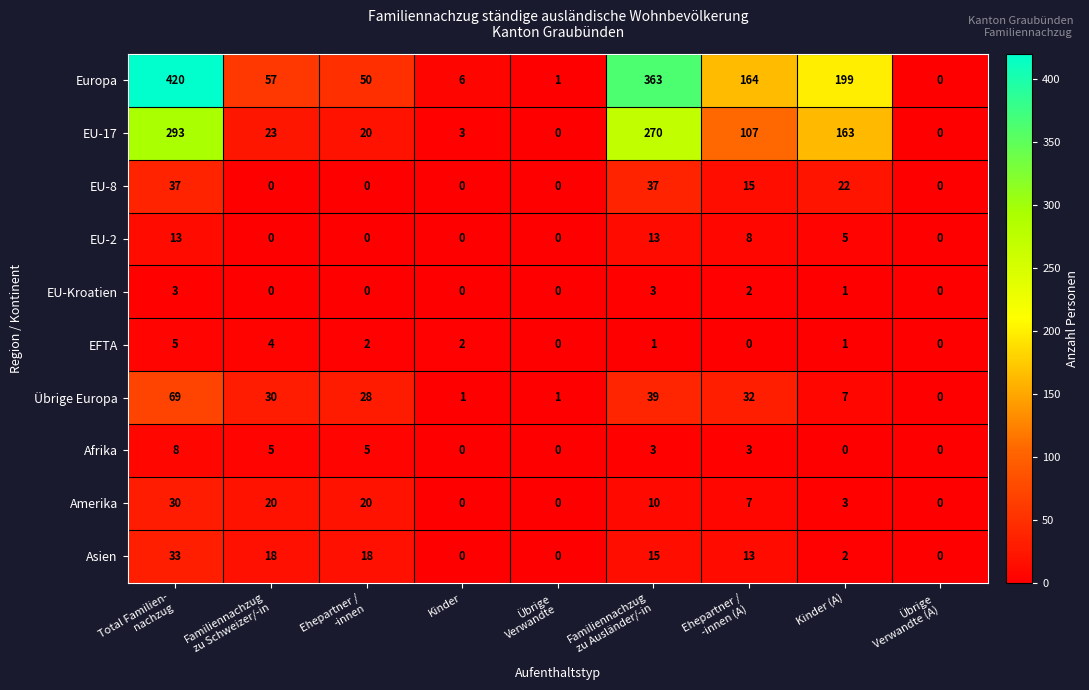

How many EFTA values are between 0 and 2?

7